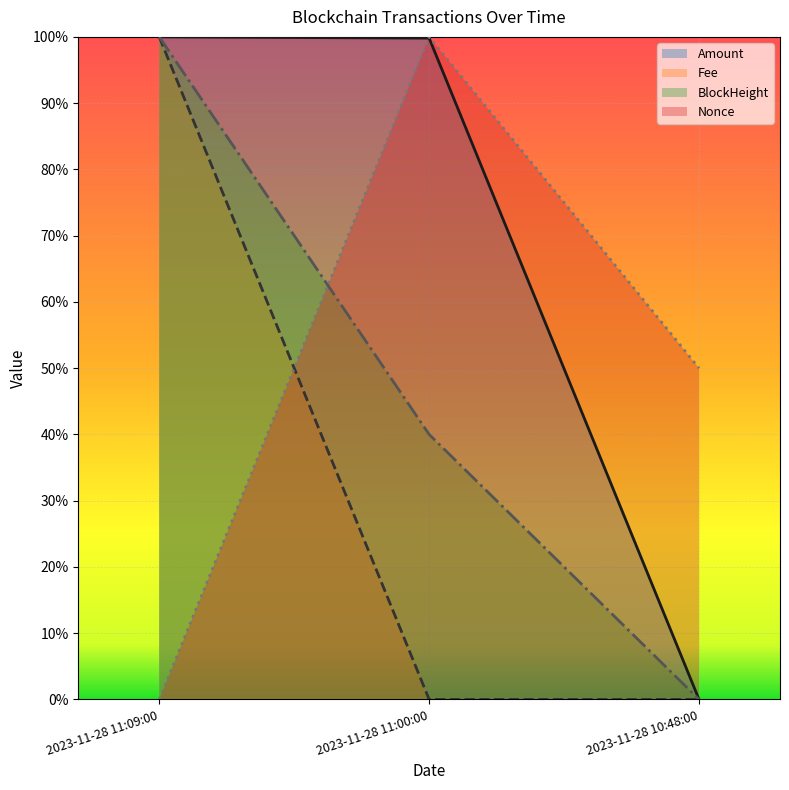

How many values in the Nonce series exceed 0?

2